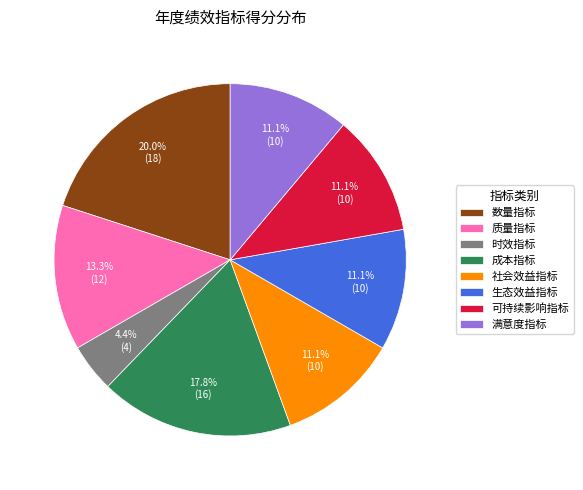

Combined, do 可持续影响指标 and 时效指标 account for over 50%?

No